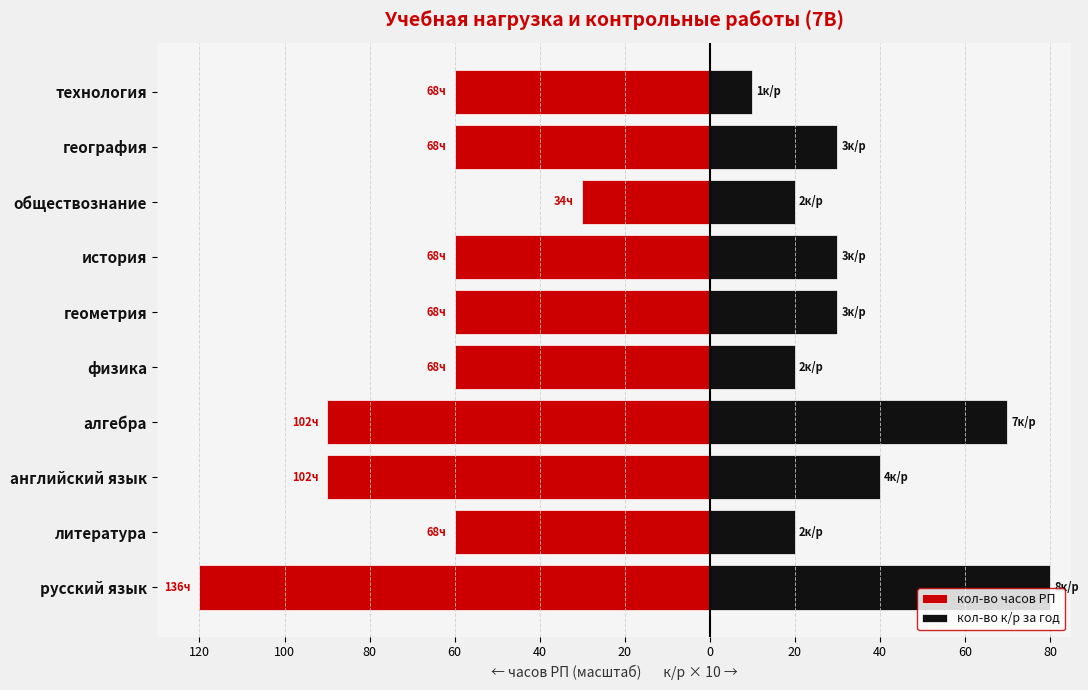

What is the maximum value shown in the chart?

80